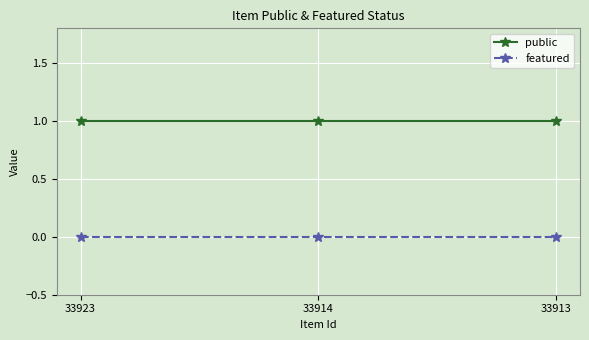

What is the approximate value of public at 33914?

1